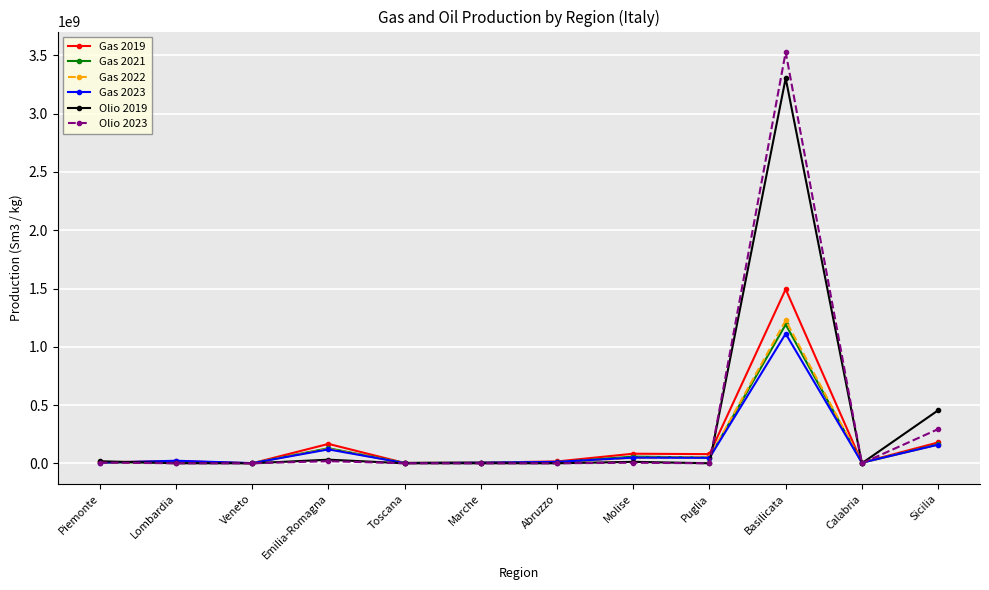

What is the difference between the maximum and minimum values in the Gas 2021 series?

1190627355